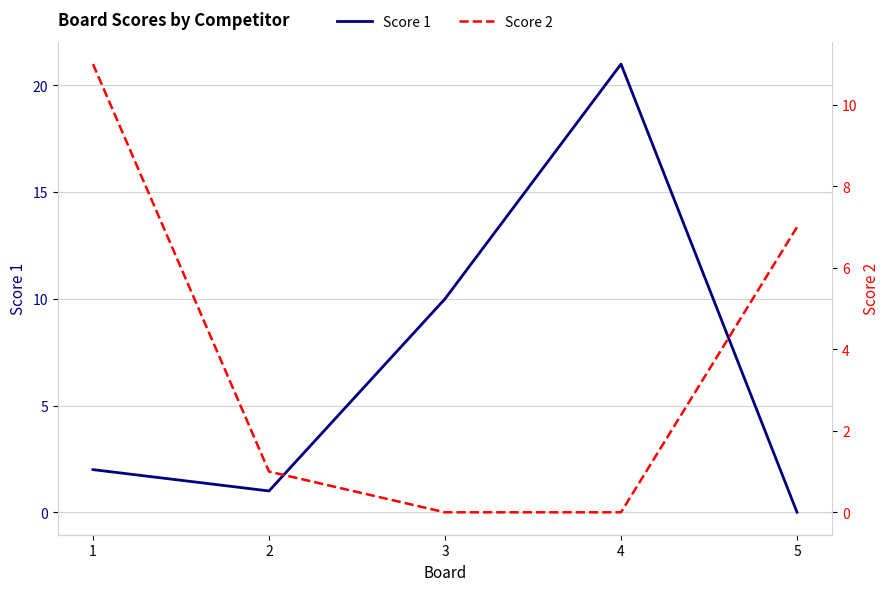

How many positive values does the Score 1 series have?

4